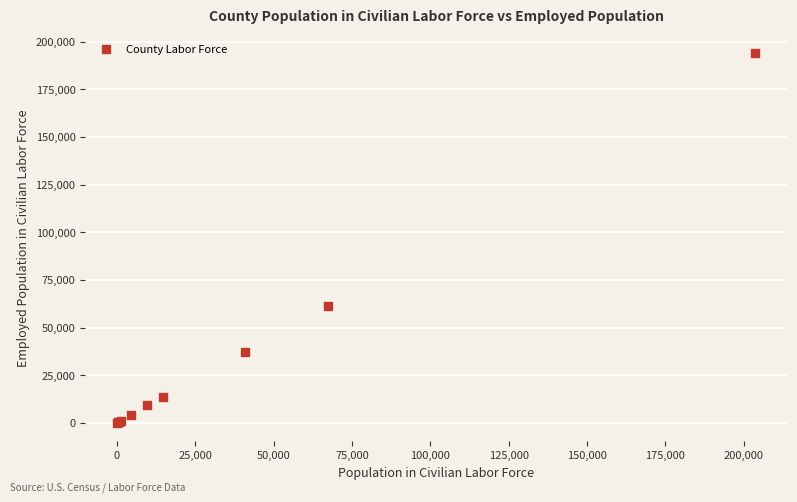

What Y value in the scatter plot is closest to 97065?

61131.8